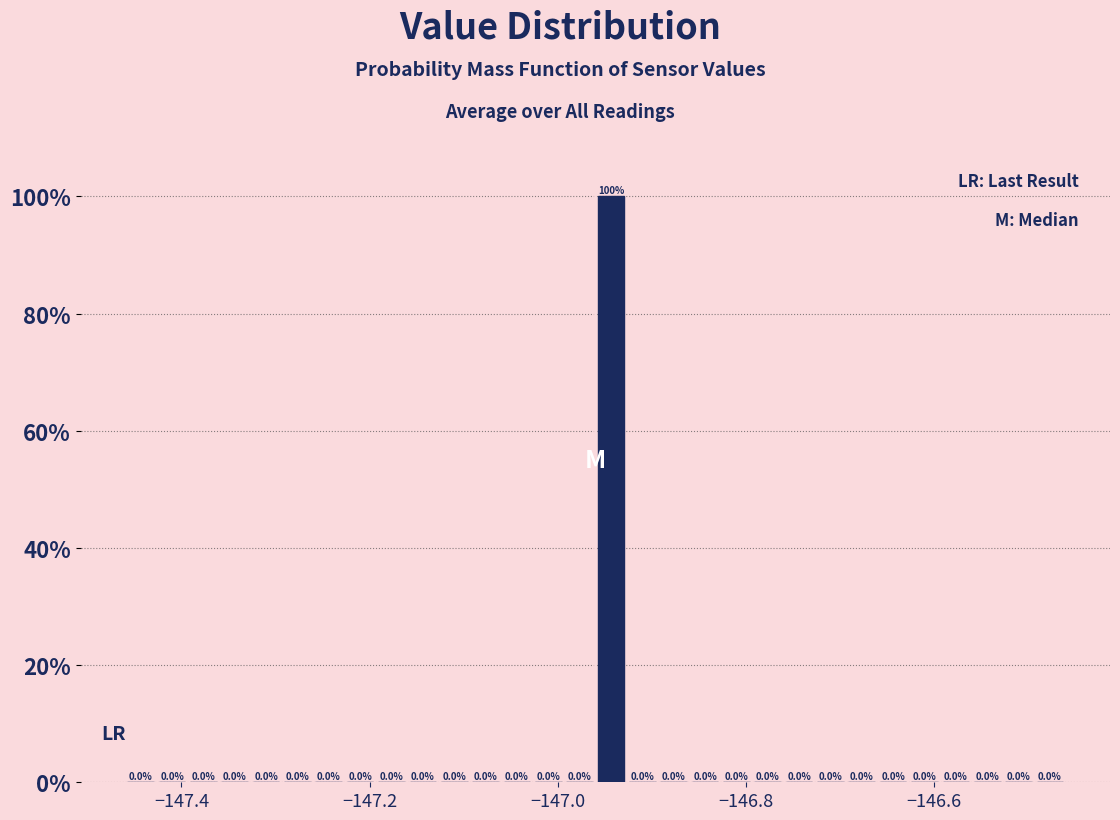

Around what value on the x-axis is the tallest bar? Give the approximate position of its centre, as read against the axis.

-146.94